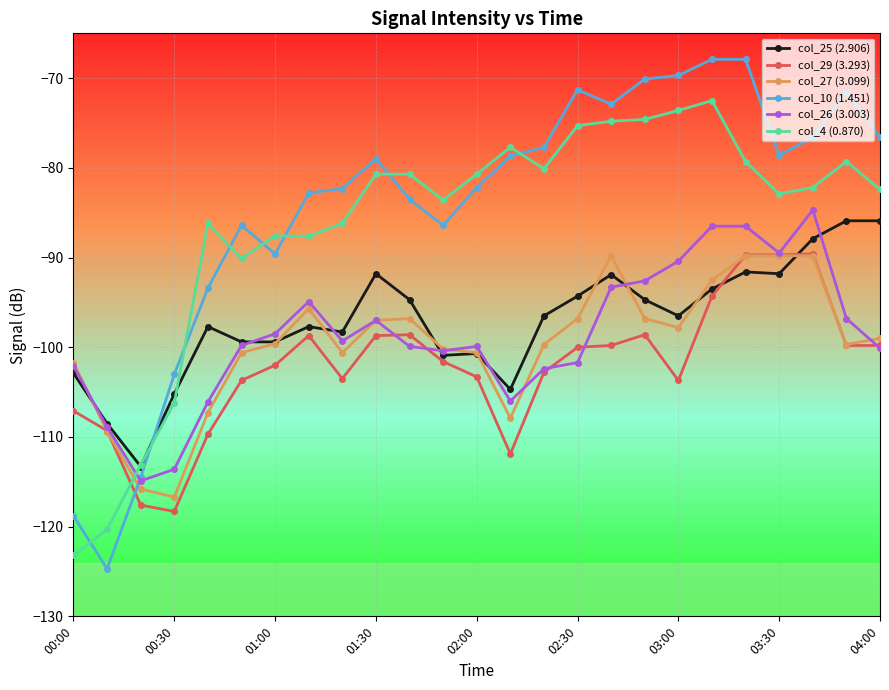

How many intersections are there between col_10 (1.451) and col_27 (3.099)?

1